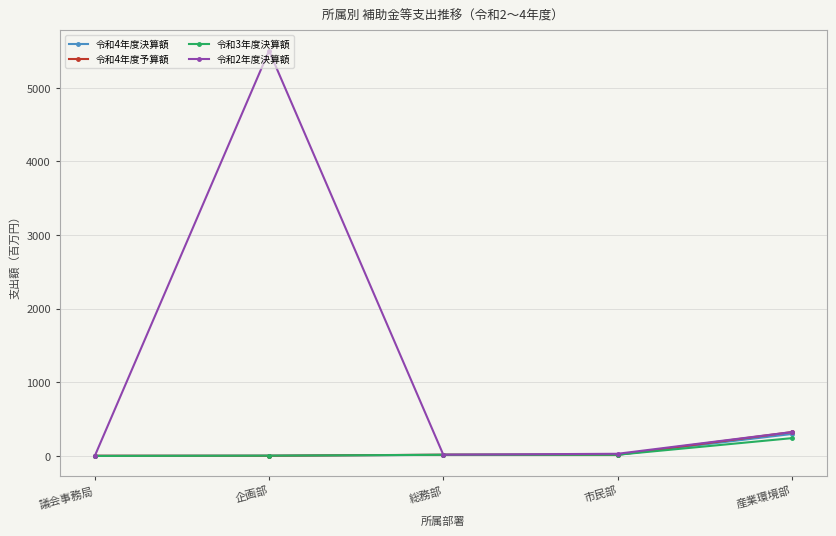

Is the value of 令和3年度決算額 at 産業環境部 greater than the value of 令和2年度決算額 at 企画部?

No